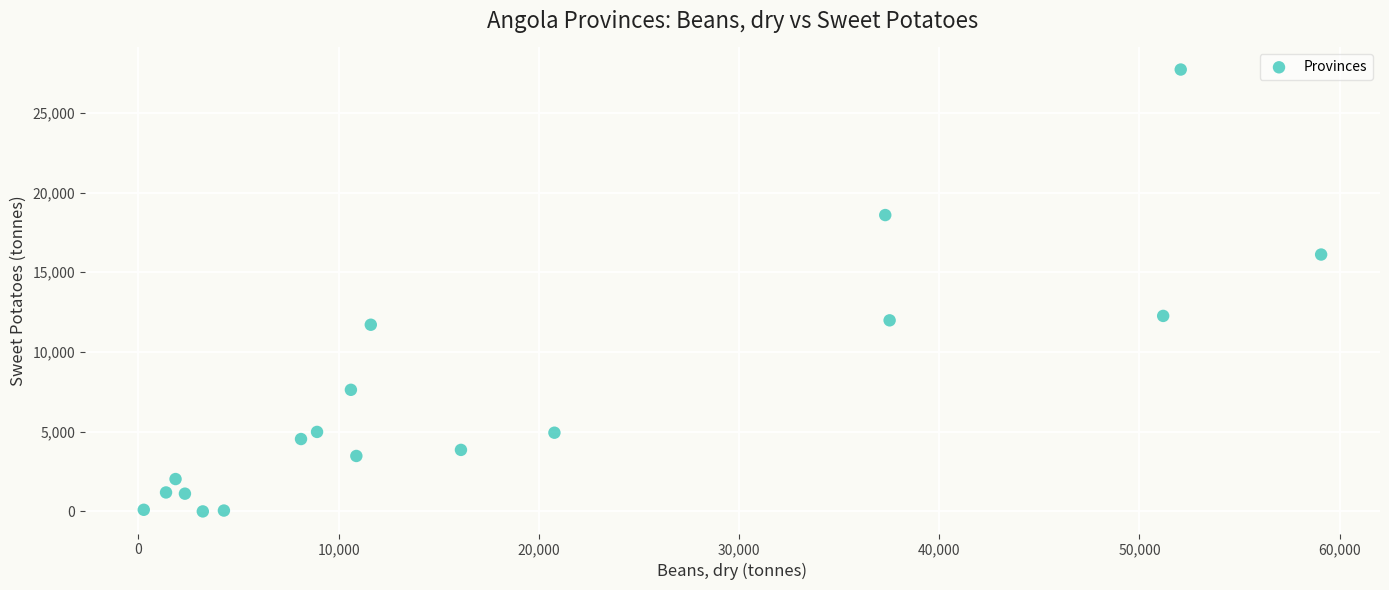

What is the range of Y values (max minus min)?

27719